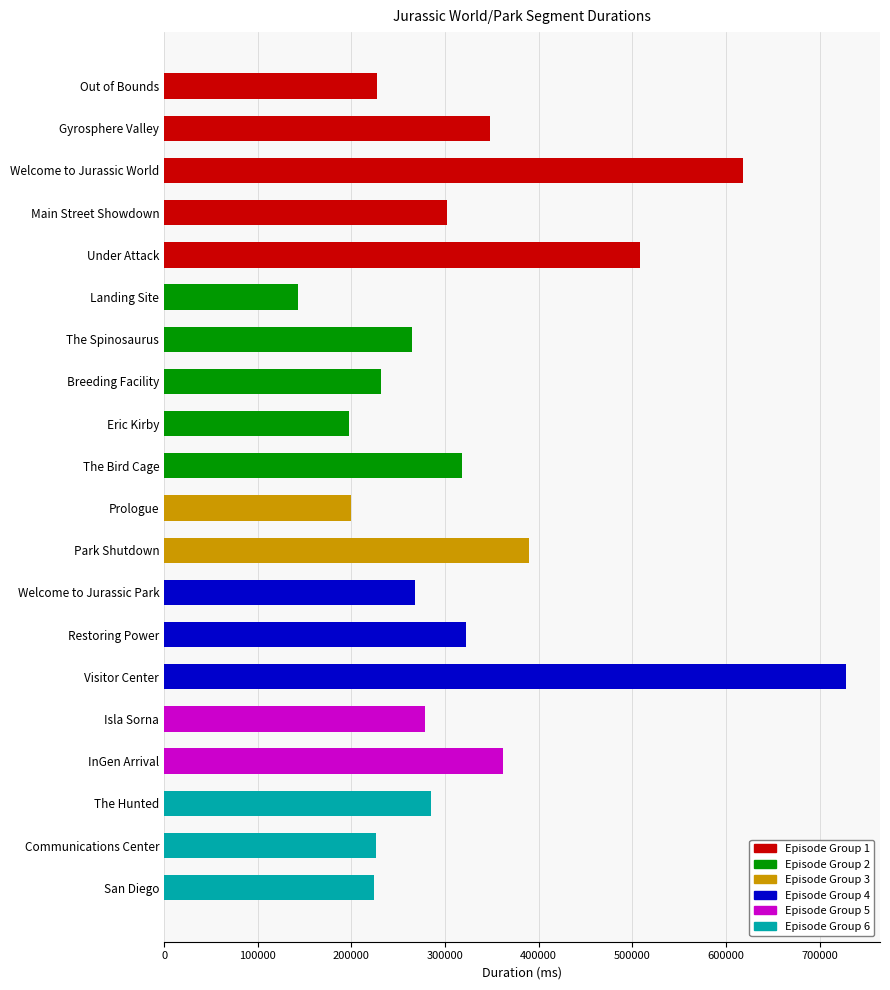

What is the average value?

322121